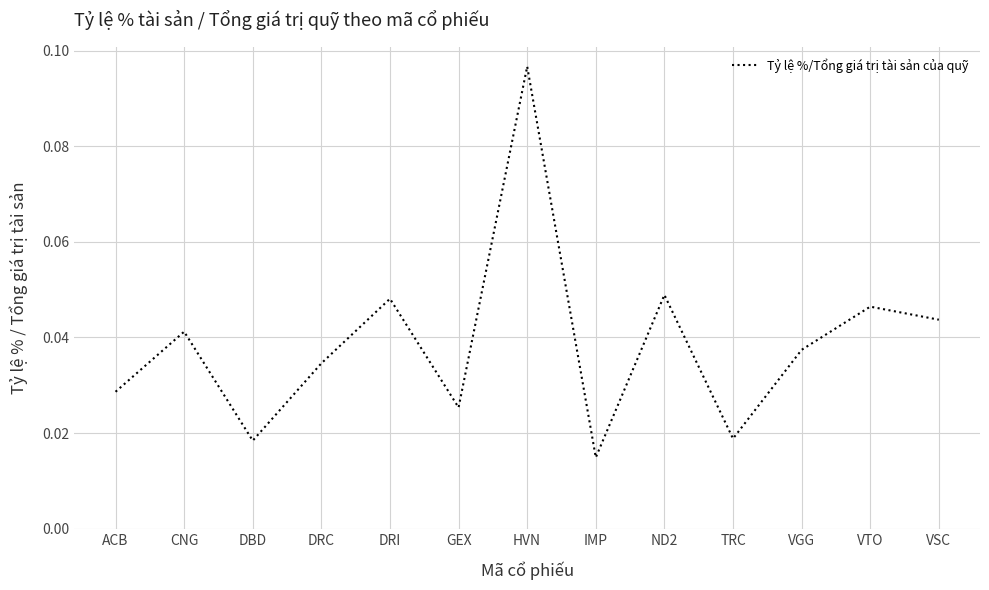

What is the sum of all values?

0.5